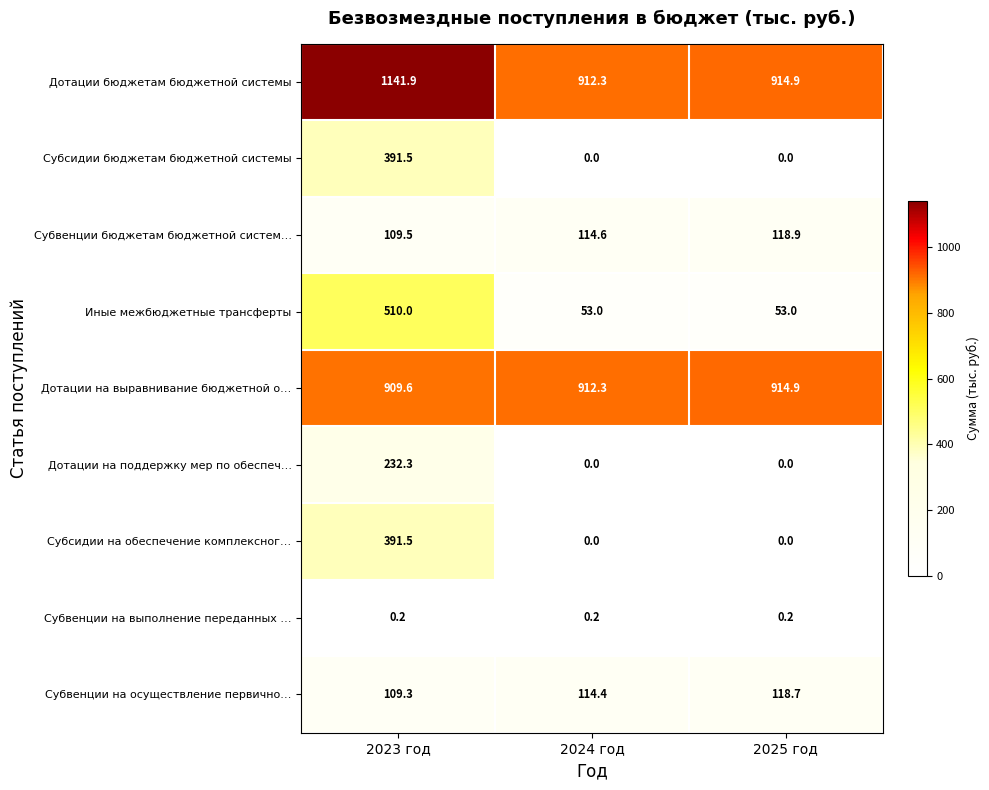

What value does the Иные межбюджетные трансферты series have at 2025 год?

53.0